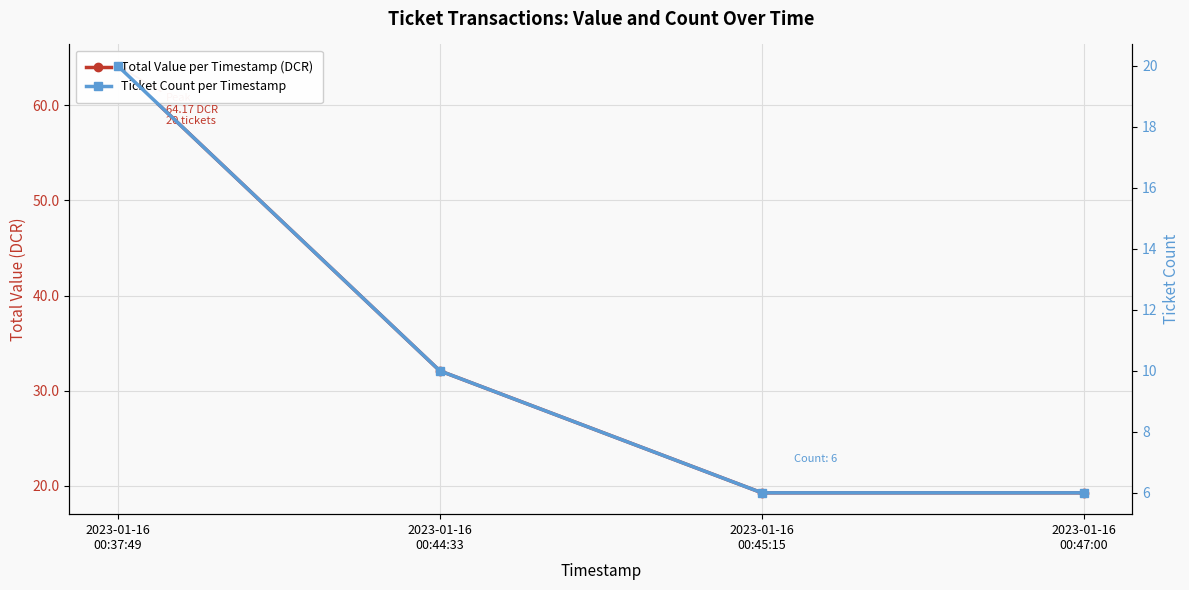

The value of Ticket Count per Timestamp at 2023-01-16
00:45:15 is 10.3. True or false?

False